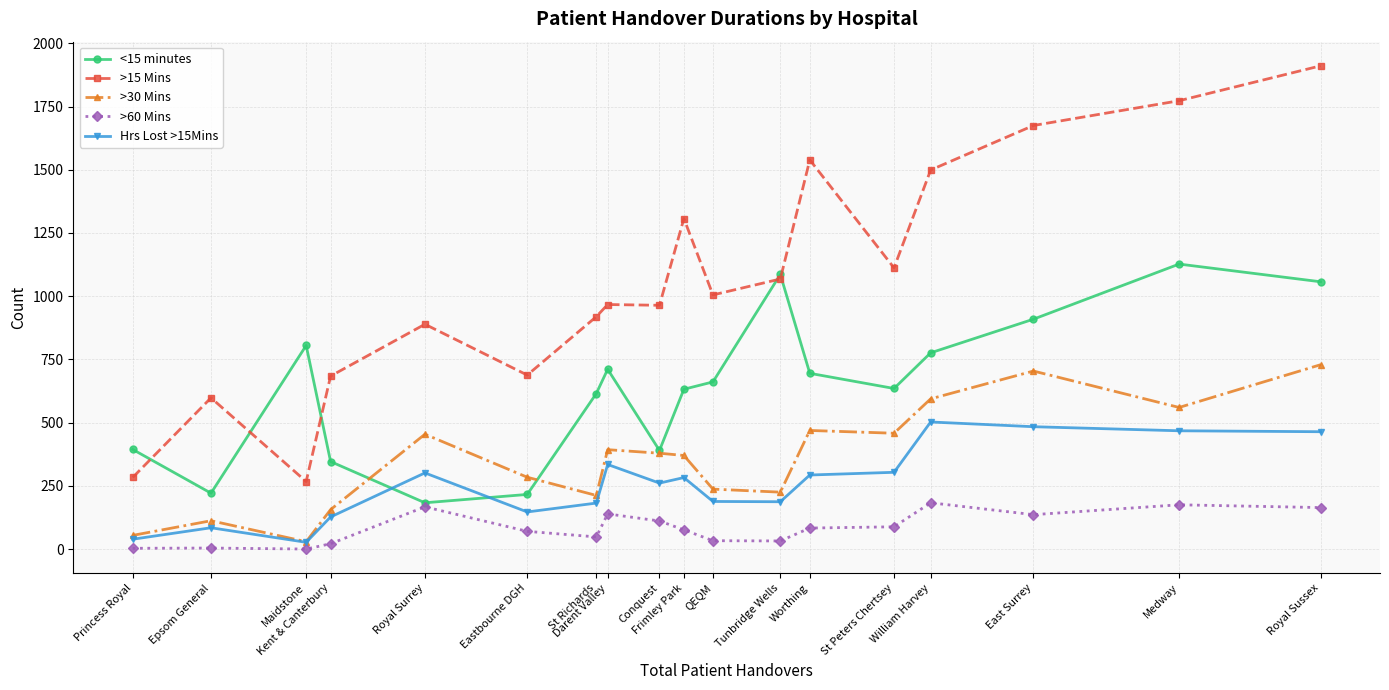

How many interior local peaks does the <15 minutes series have?

4